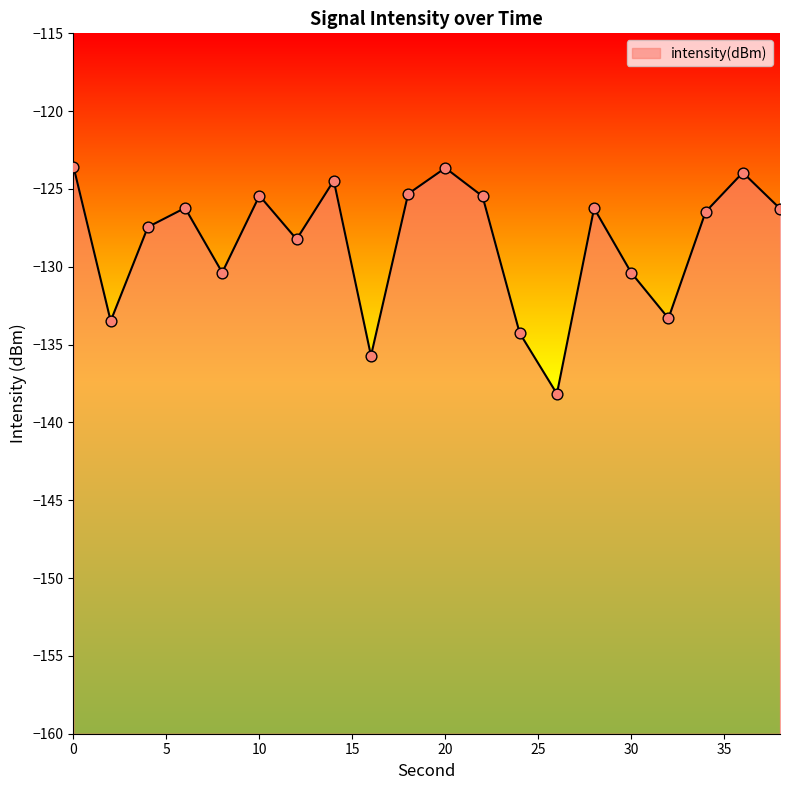

Between 14 and 28, which is larger?

14